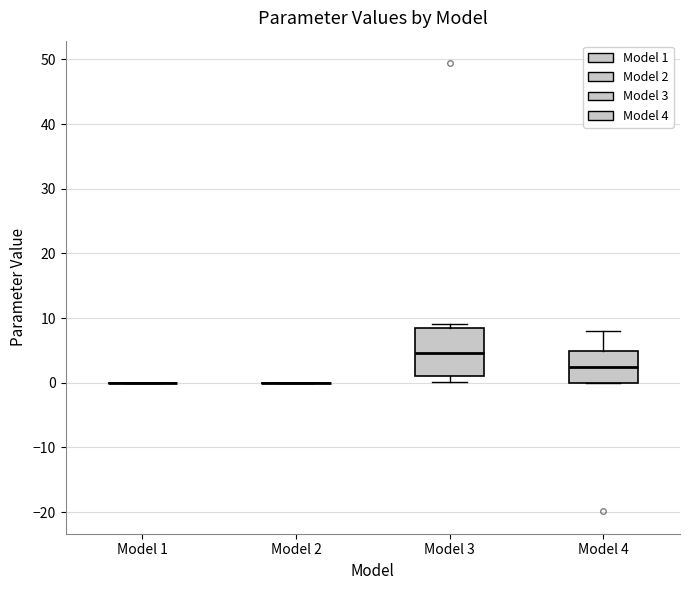

Which box is the tallest, from its lower edge to its upper edge?

Model 3